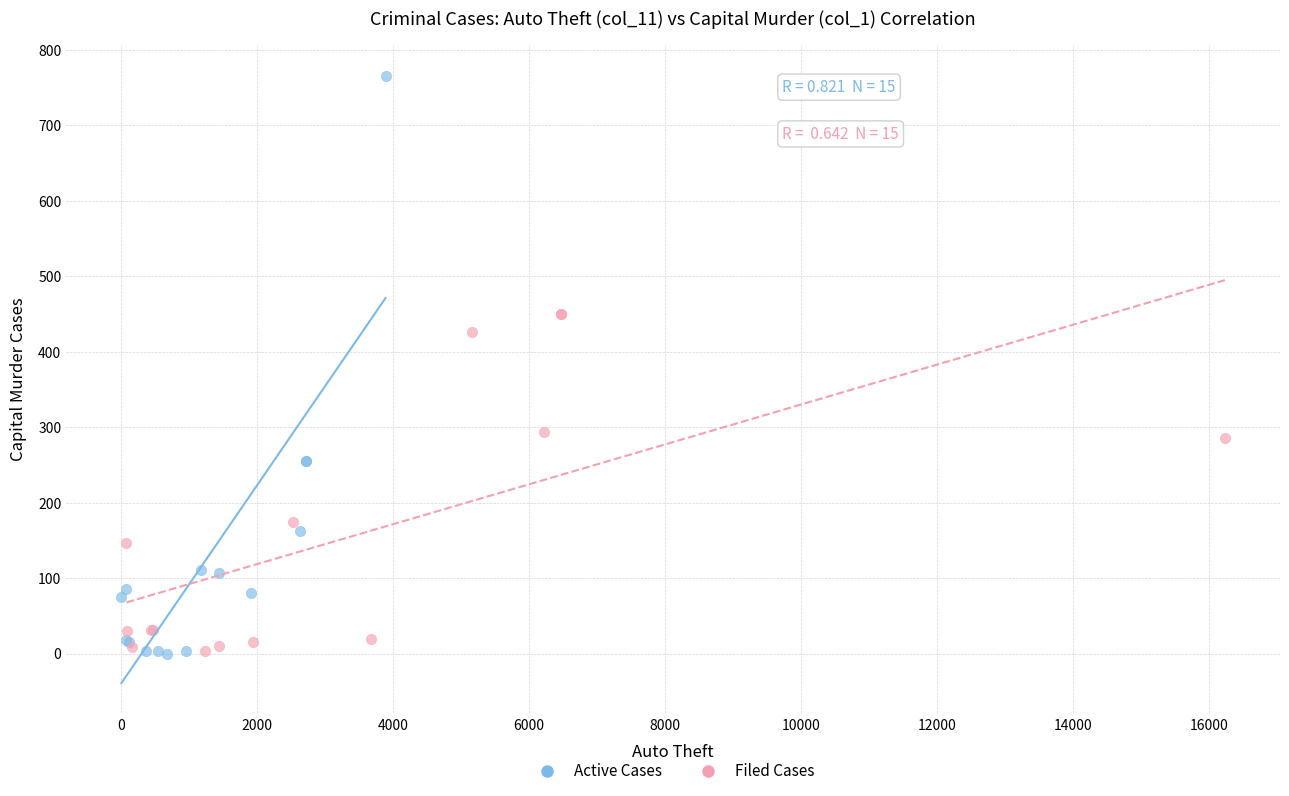

Which series has the widest spread of Y values?

Active Cases